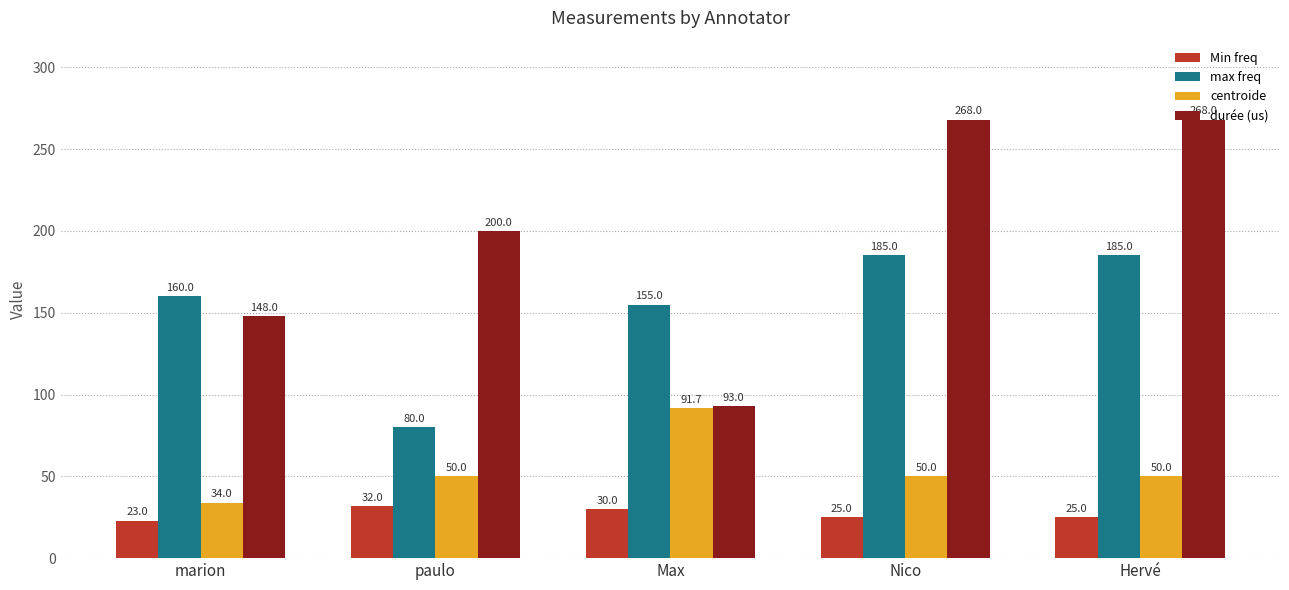

What is the sum of all max freq values?

765.0